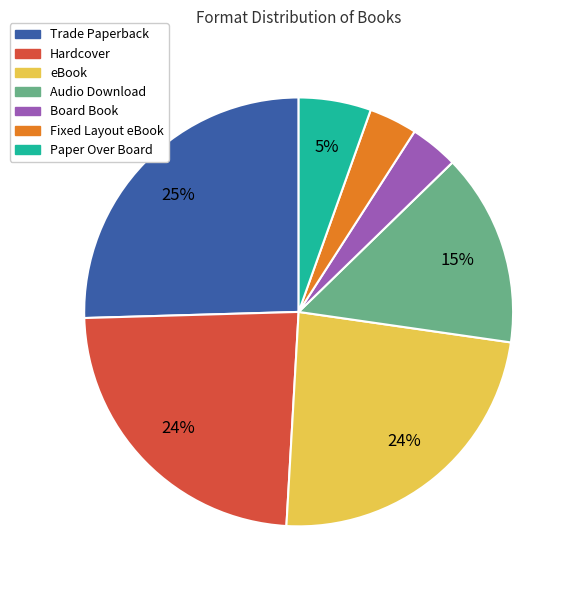

What percentage is the Audio Download slice, to the nearest percent?

15%